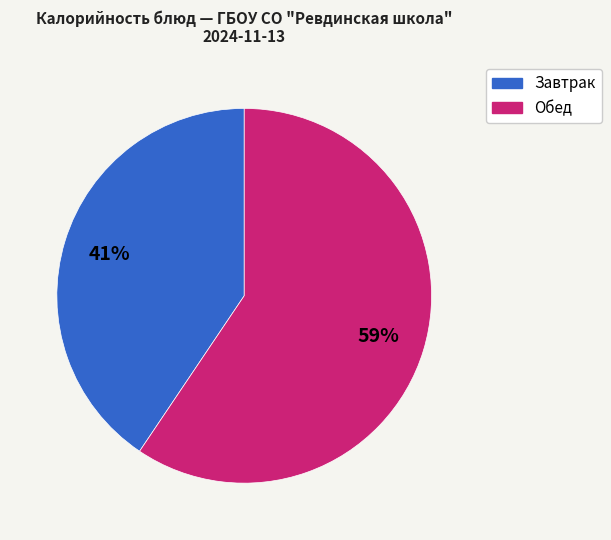

Is there a majority slice in this chart?

Yes